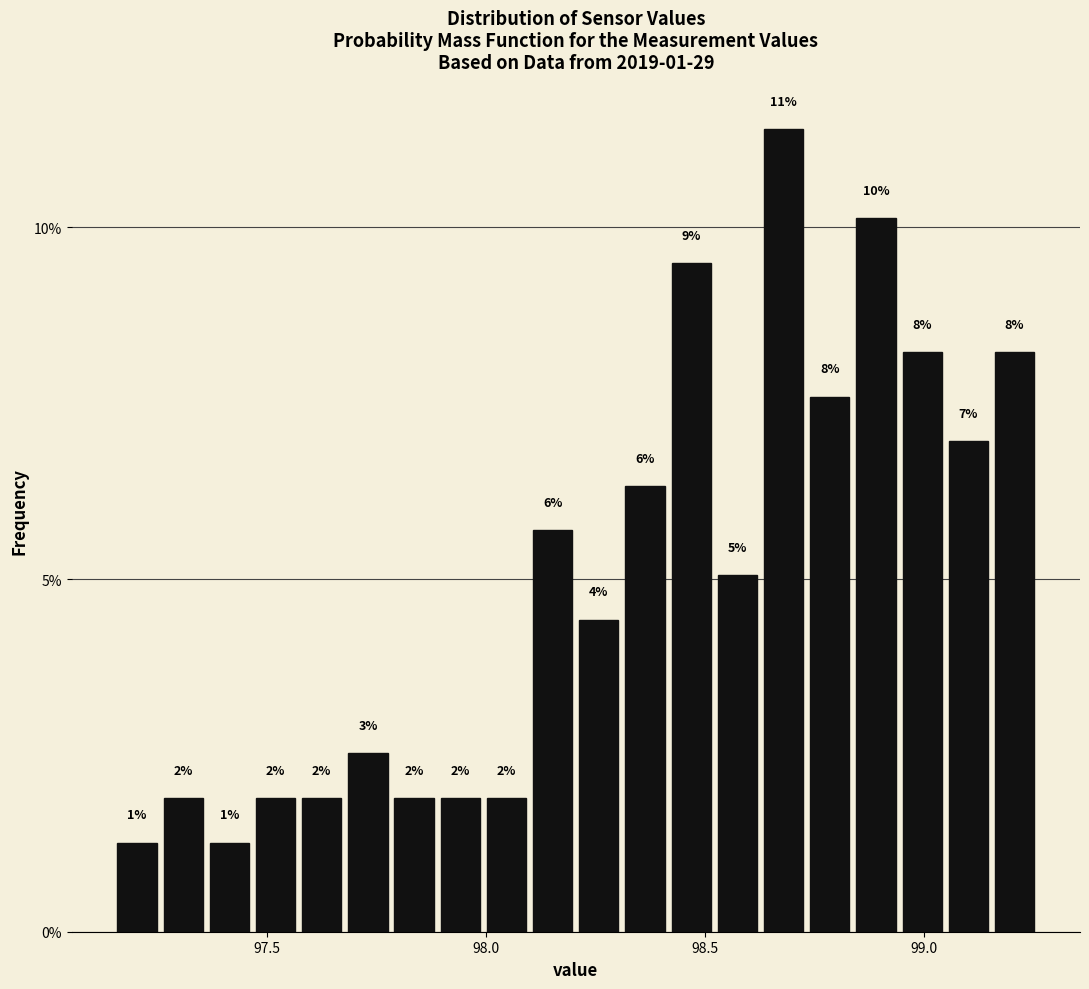

Read against the x-axis, roughly where is the centre of the tallest bar?

98.70